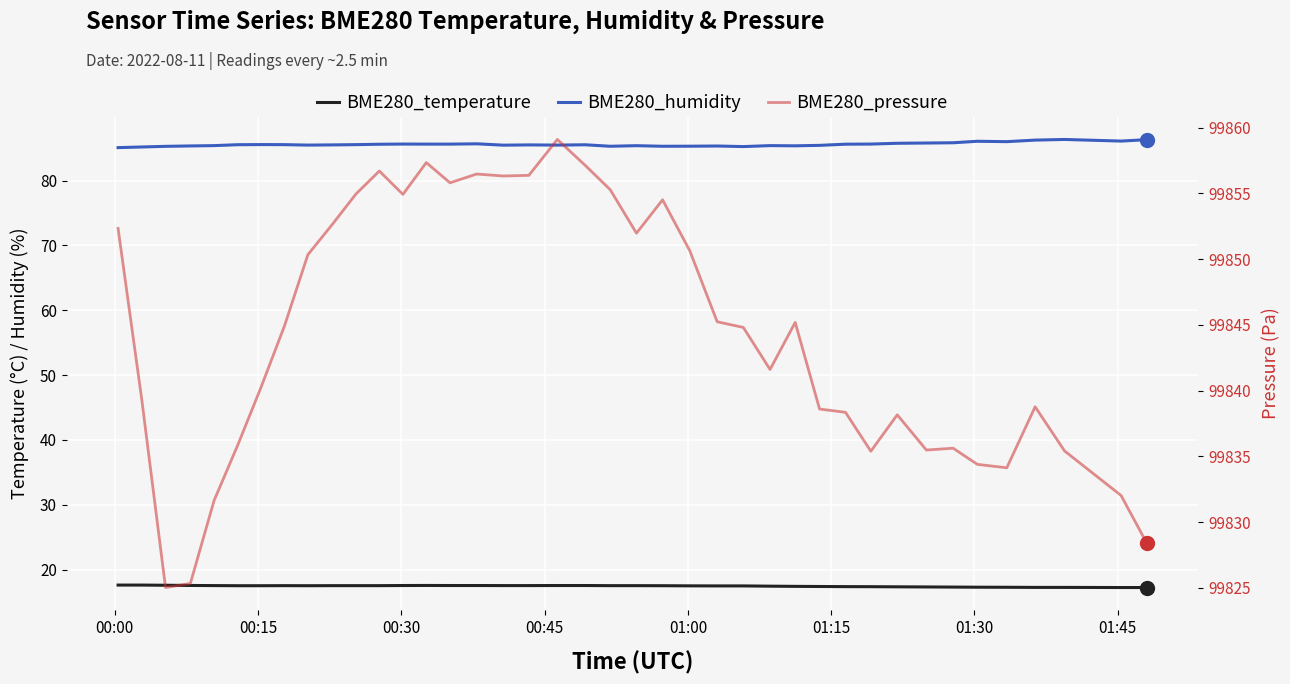

How many lines are shown in the chart?

3